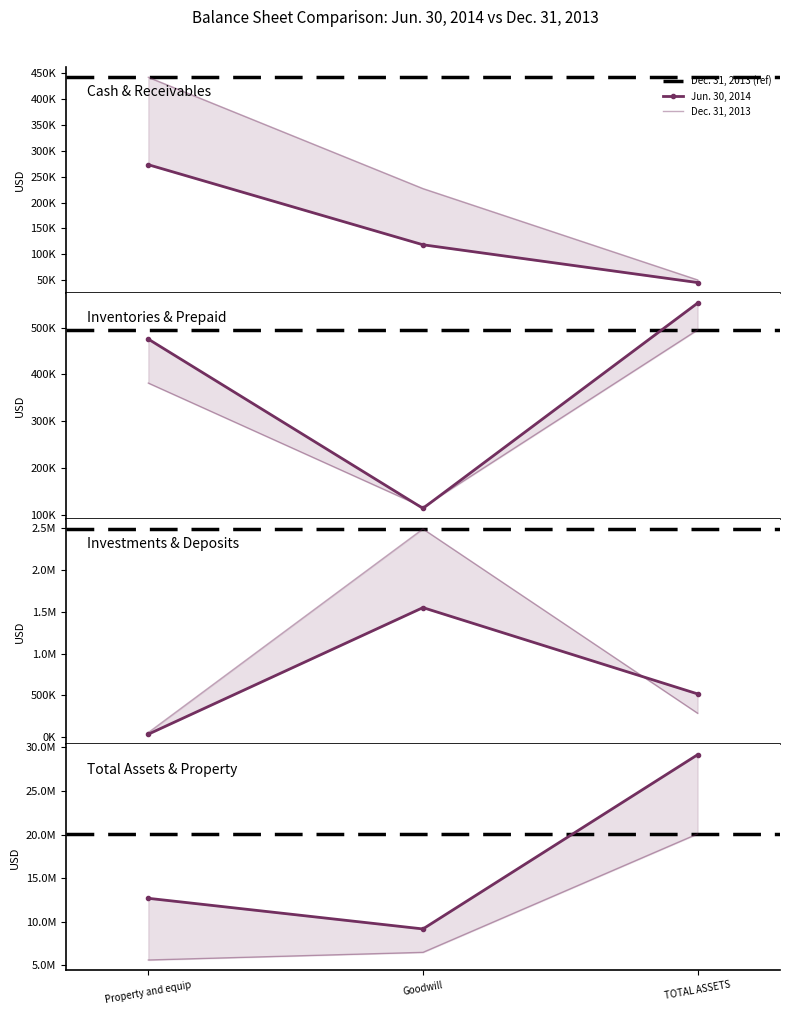

How many values in the Dec. 31, 2013 series are below 495165?

7